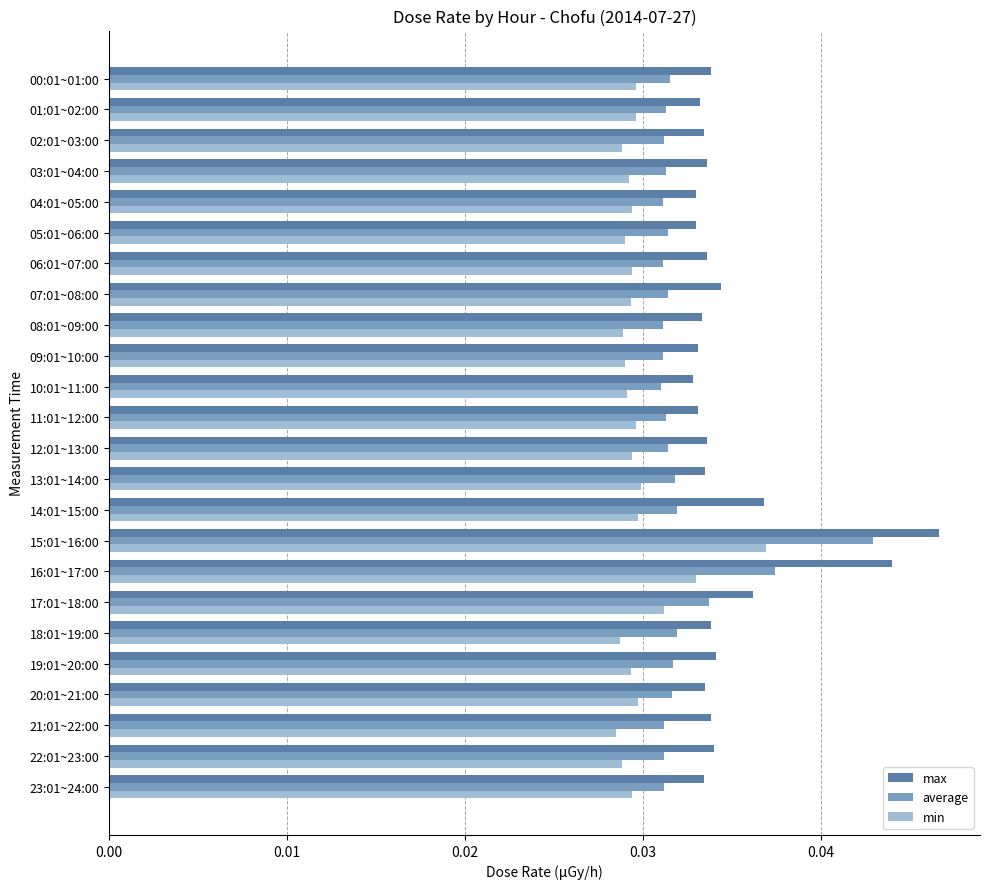

Count the max values in the range 0 to 1.

24